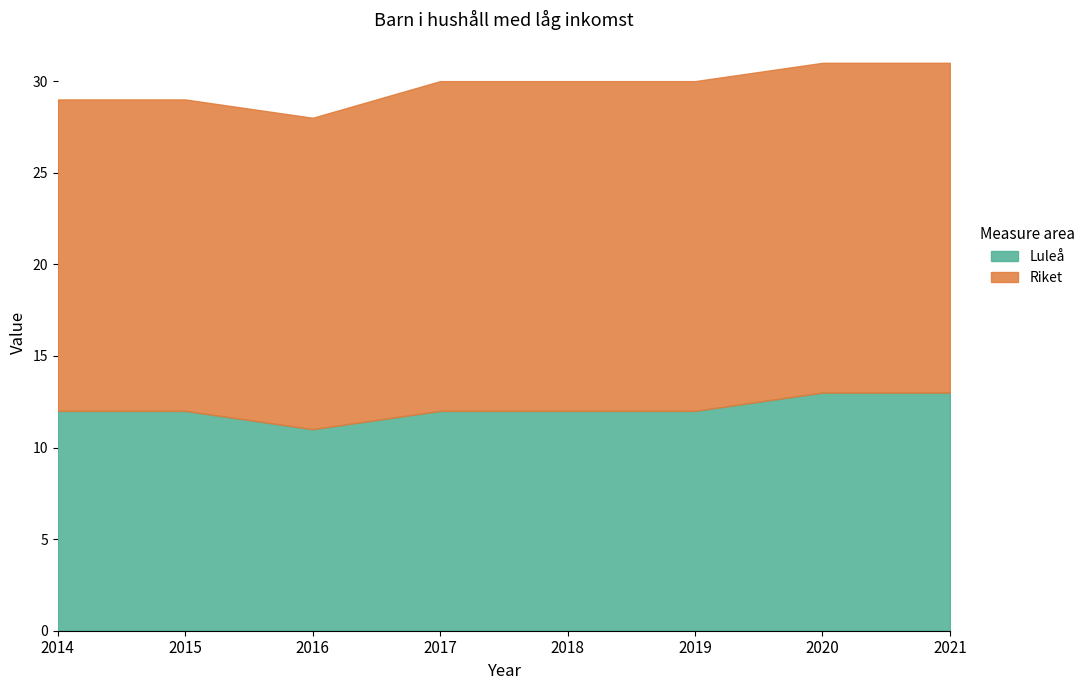

At how many categories does at least one series exceed 11?

8